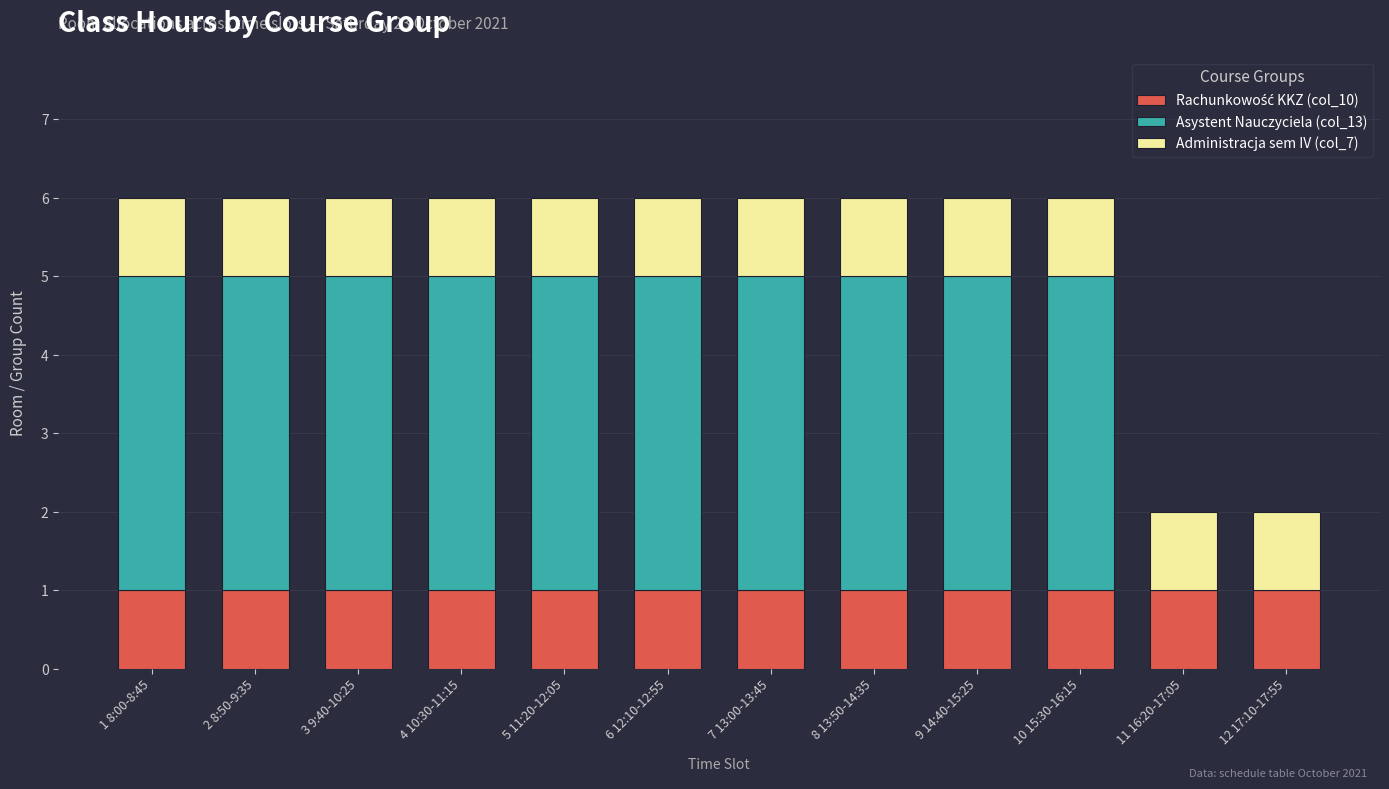

Count the number of categories in the chart.

12